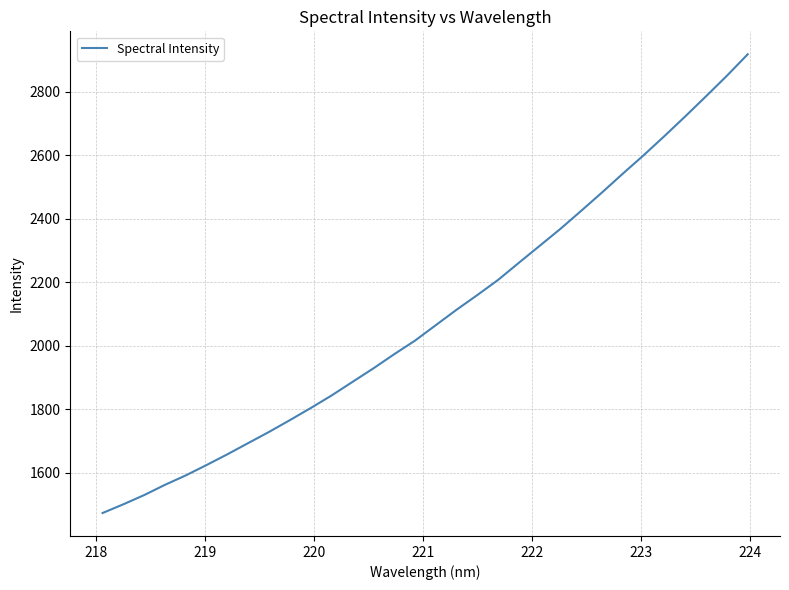

What is the difference between the maximum and minimum values?

1445.9